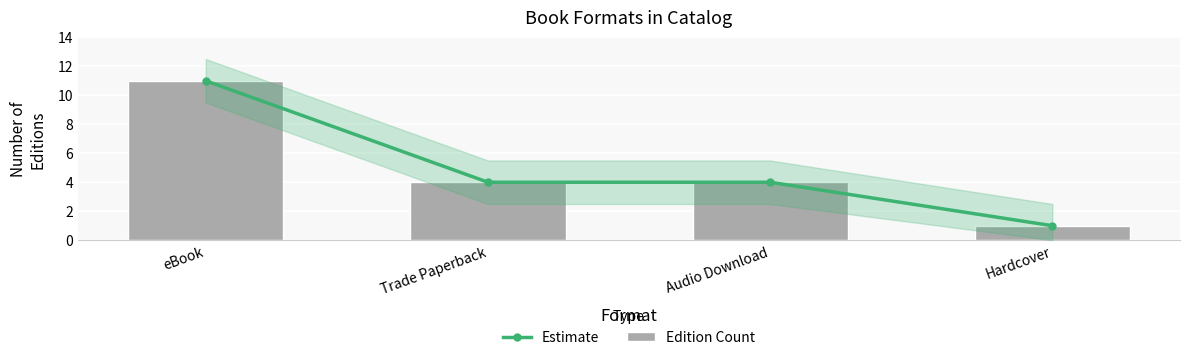

The Edition Count series shows 3 at eBook. True or false?

False